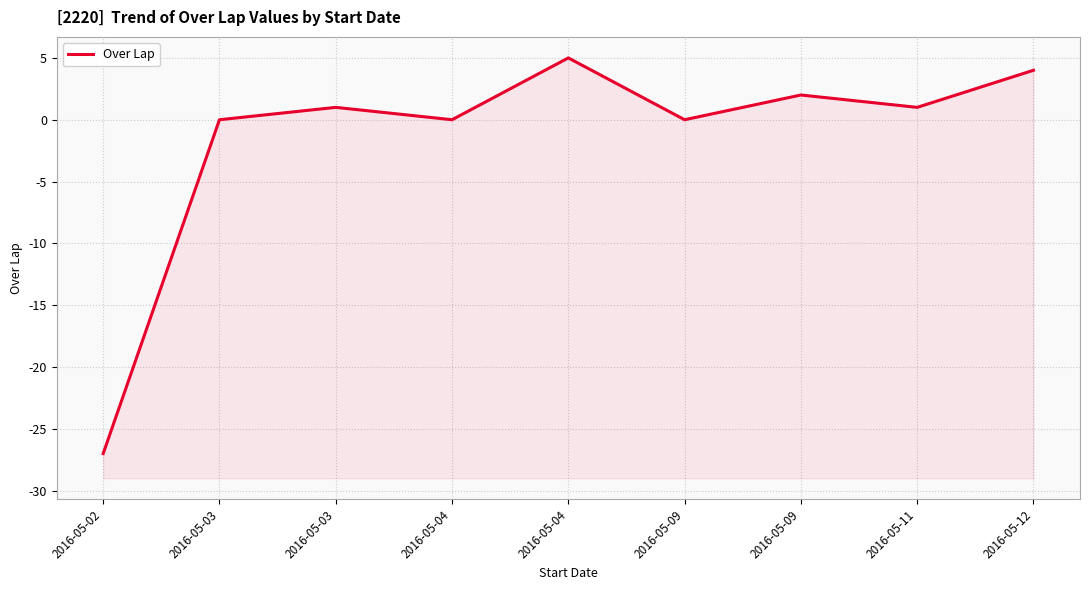

Reading left to right, what are all the values shown in this chart?

2016-05-02=-27	2016-05-03=0	2016-05-03=1	2016-05-04=0	2016-05-04=5	2016-05-09=0	2016-05-09=2	2016-05-11=1	2016-05-12=4